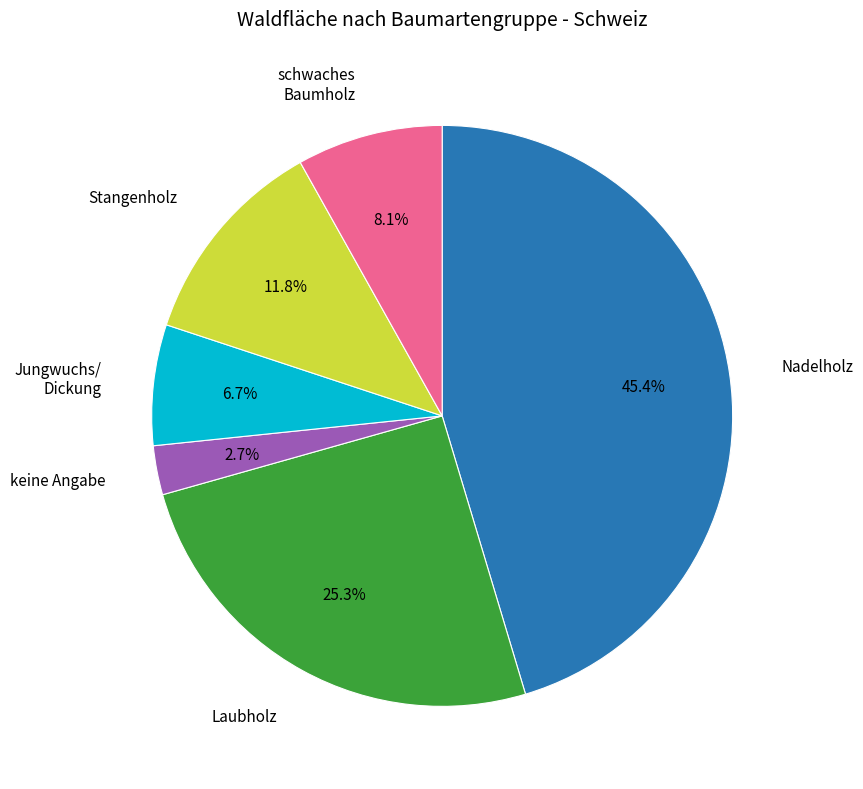

To the nearest percent, what is the average slice percentage?

17%